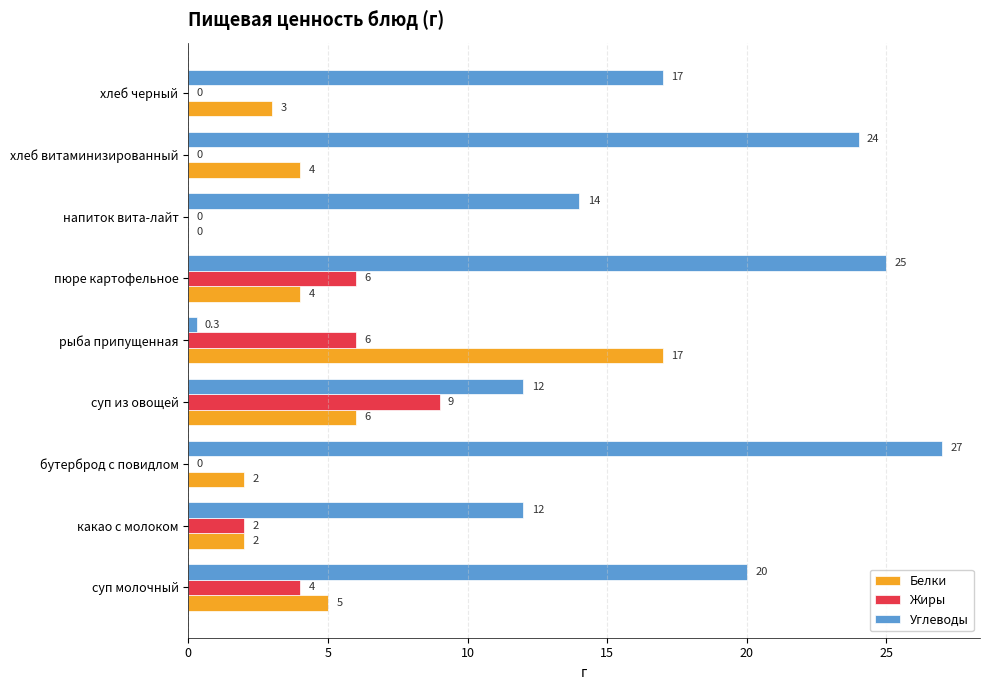

What is the highest value of the Белки series?

17.0